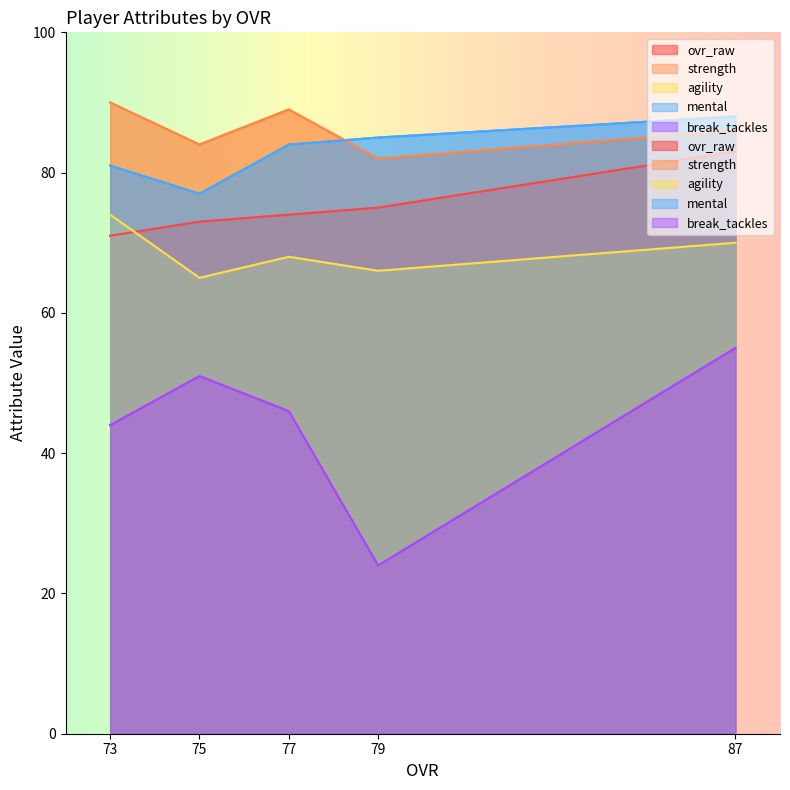

List the labels in order of strength value, smallest first.

79, 75, 87, 77, 73